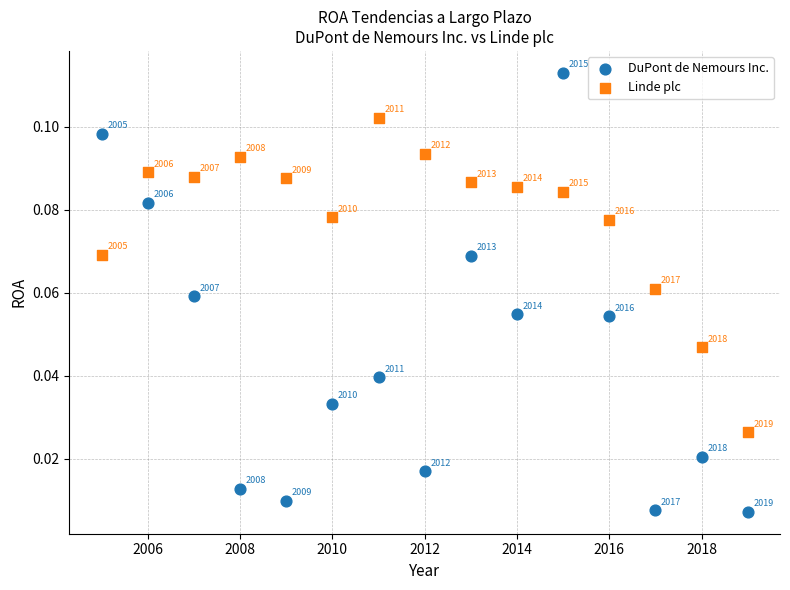

Which series contains the highest Y value?

DuPont de Nemours Inc.